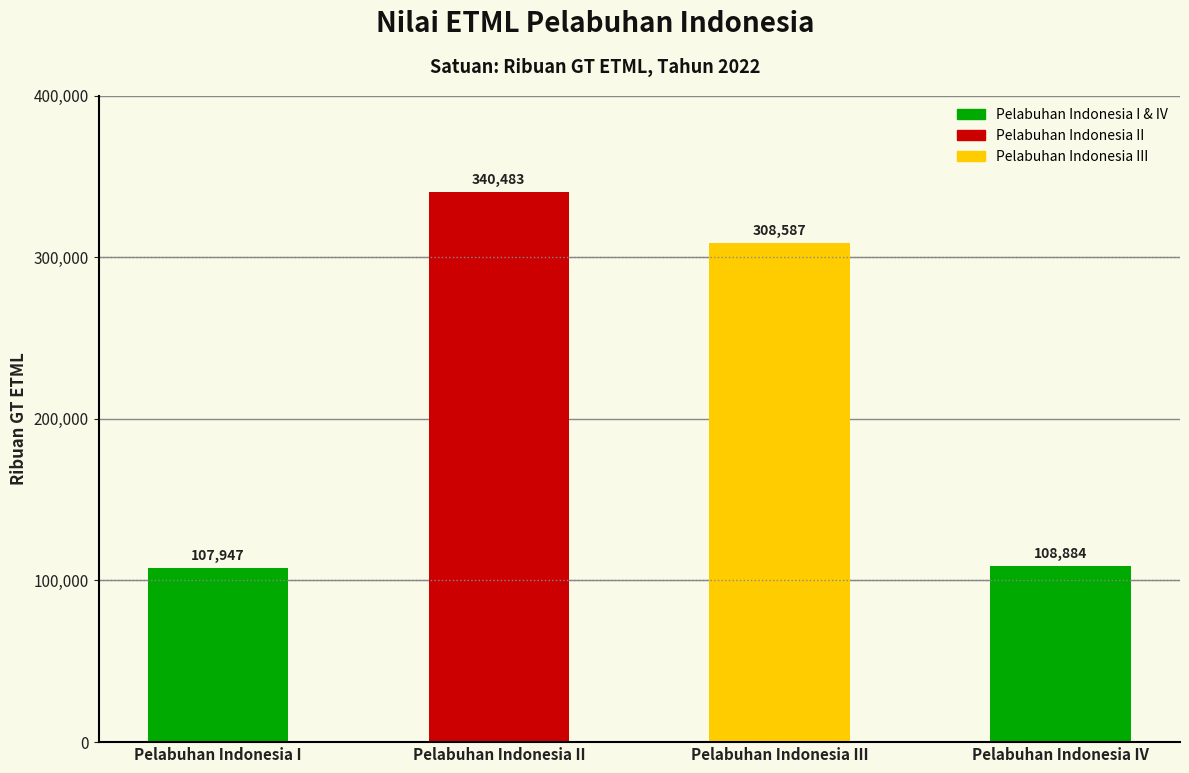

Reading left to right, what are all the values shown in this chart?

Pelabuhan Indonesia I=107947	Pelabuhan Indonesia II=340483	Pelabuhan Indonesia III=308587	Pelabuhan Indonesia IV=108884